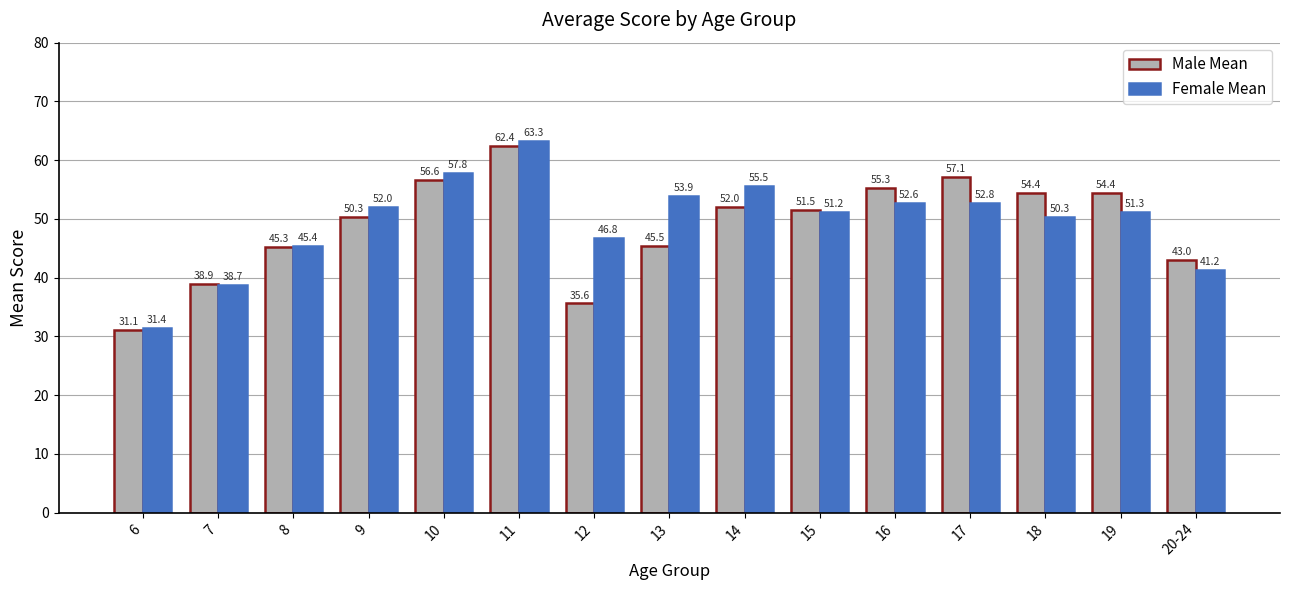

The Male Mean series shows 108.9 at 11. True or false?

False